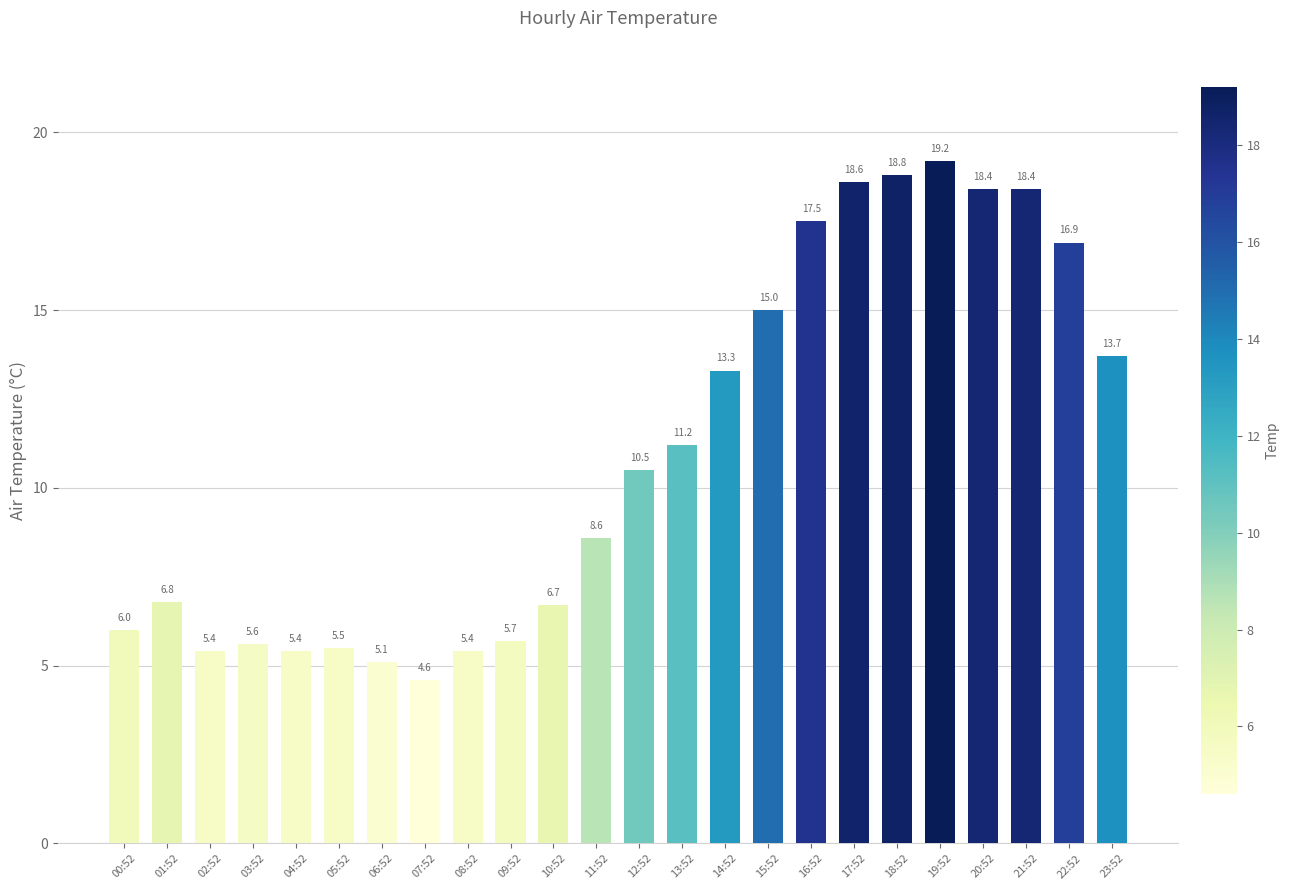

Which label corresponds to the largest value in the chart?

19:52